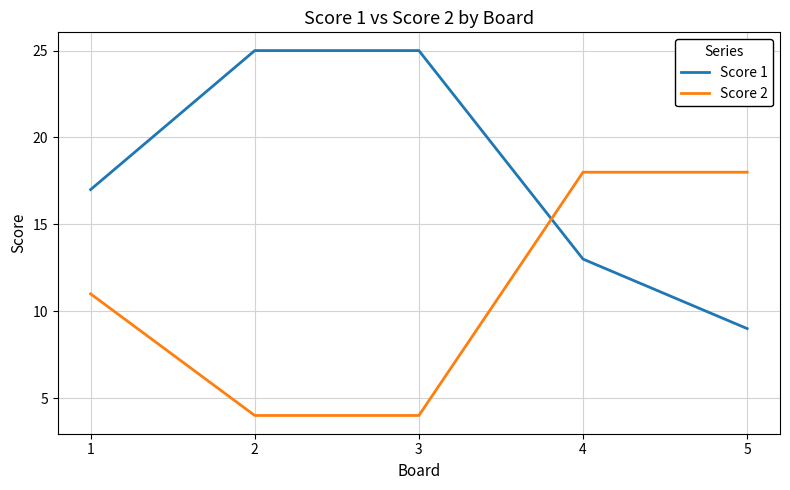

Read the Score 2 value at 2.

4